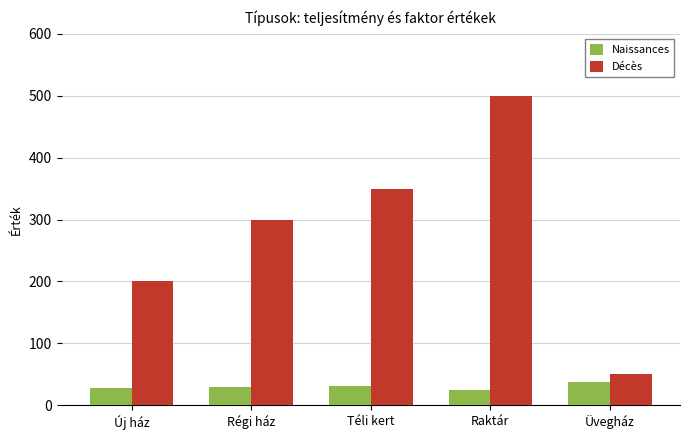

Are the bars grouped side by side (vs. stacked)?

Yes